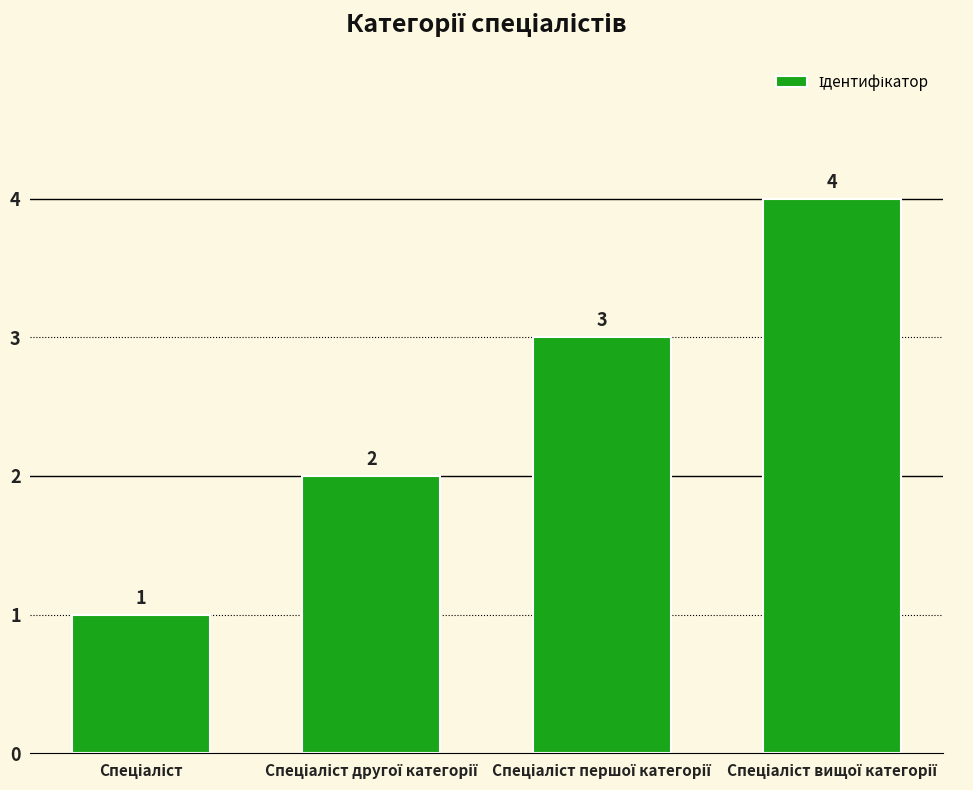

What is the value of the 1st bar from the left?

1